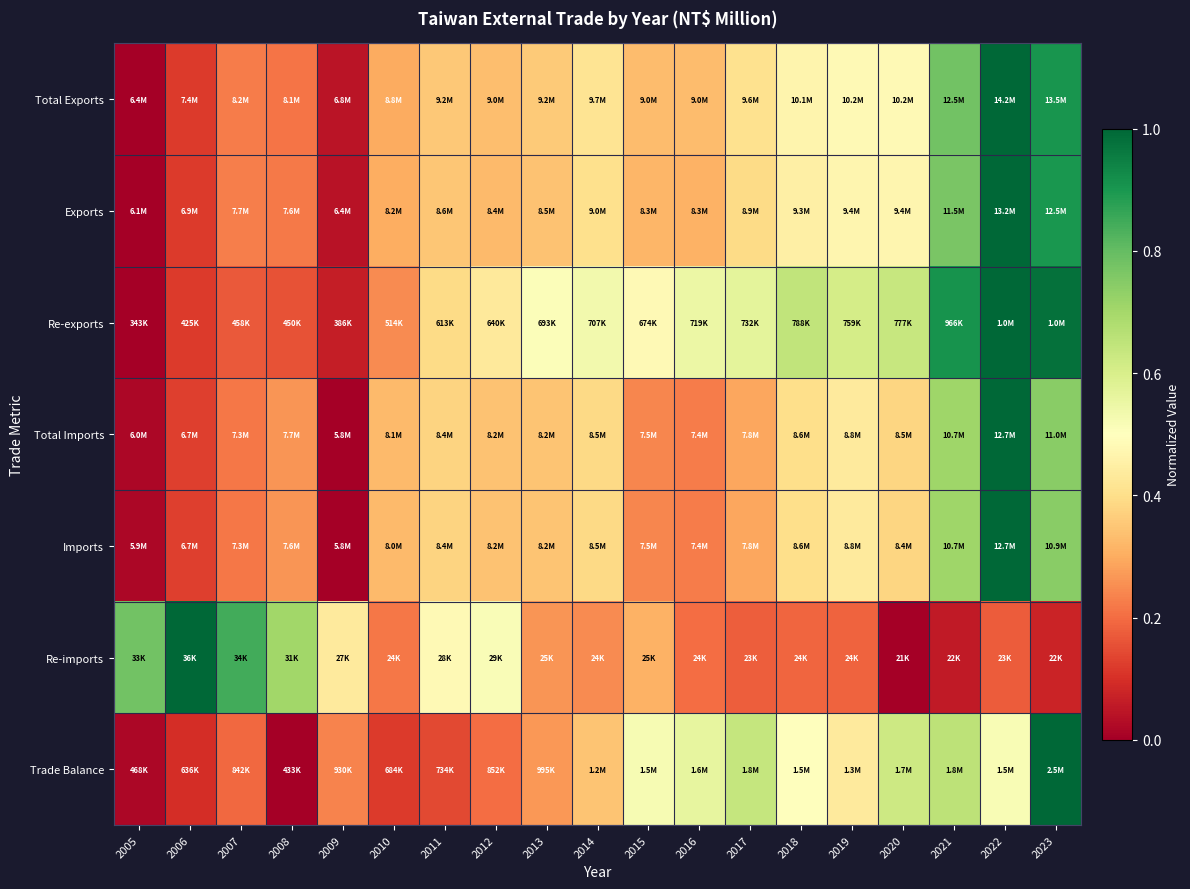

What is the difference between the highest and lowest values at 2007?

0.7